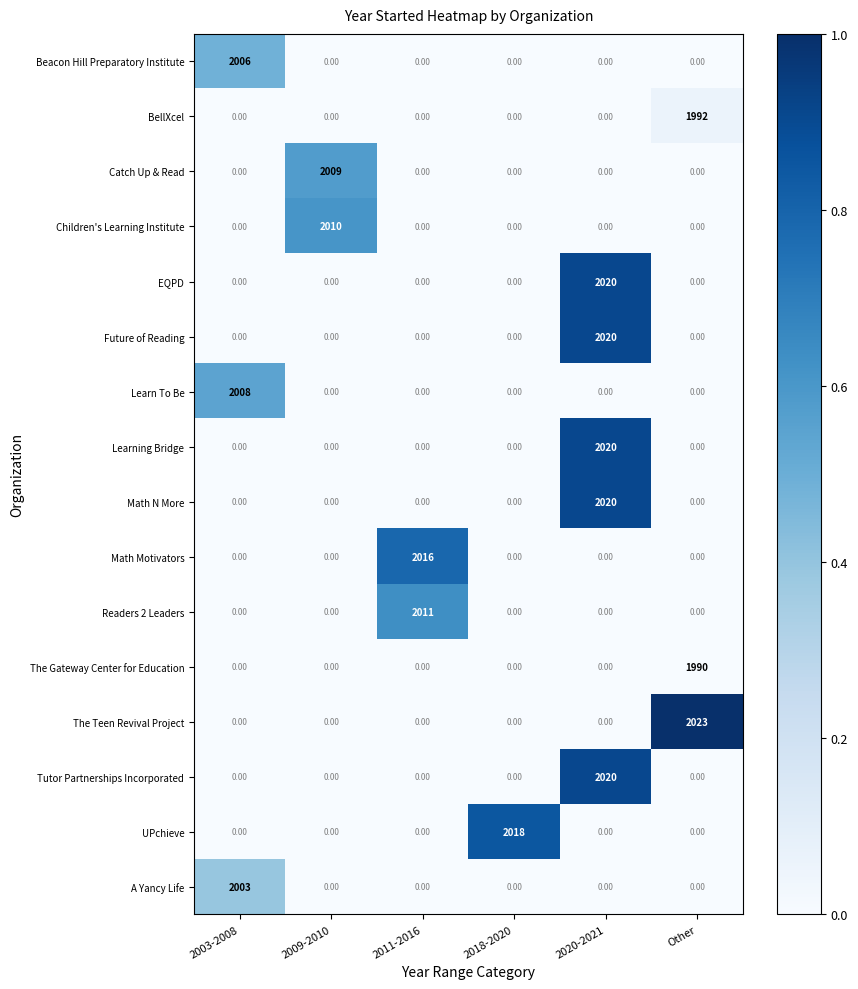

What is the average value of the A Yancy Life series?

334